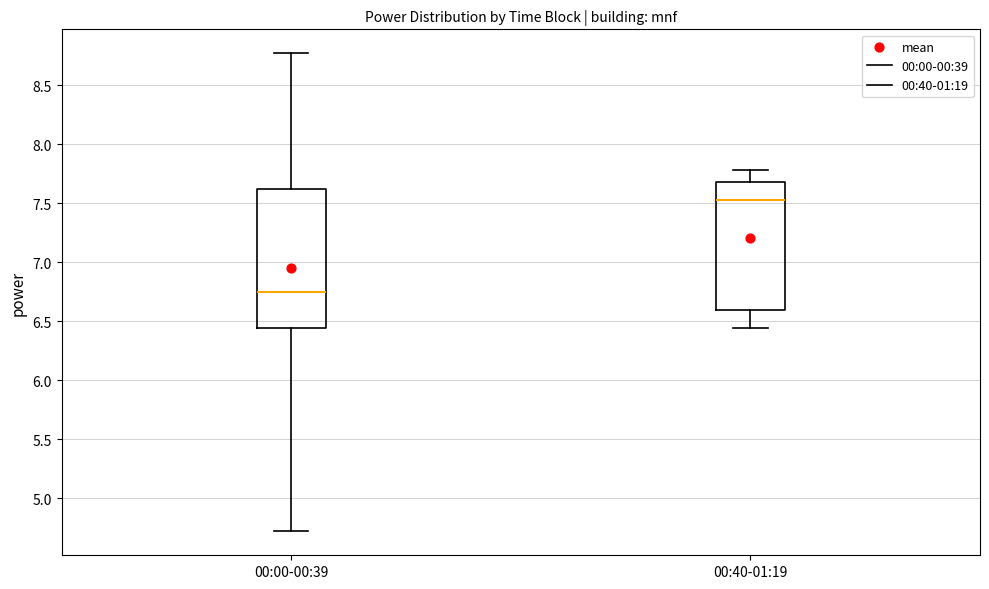

Which box is the tallest, from its lower edge to its upper edge?

00:00-00:39